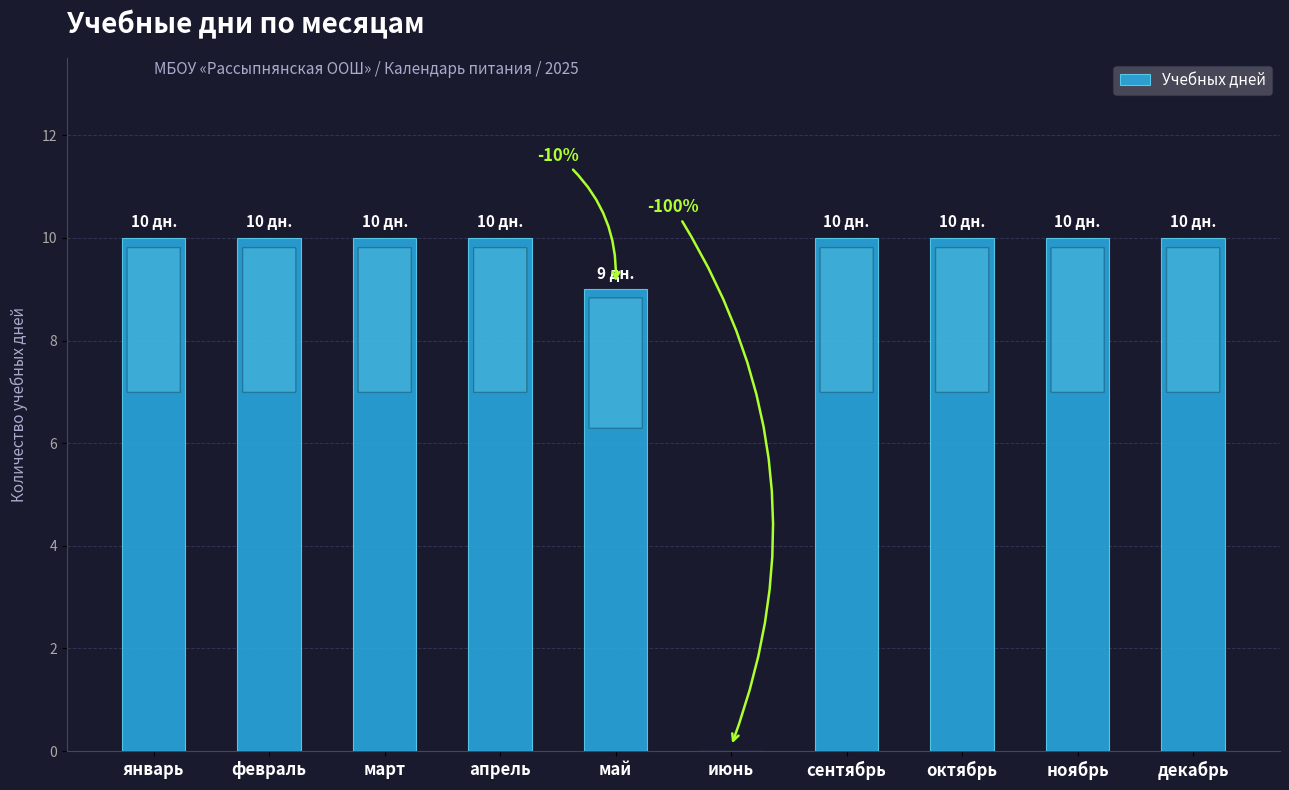

What is the maximum value shown in the chart?

10